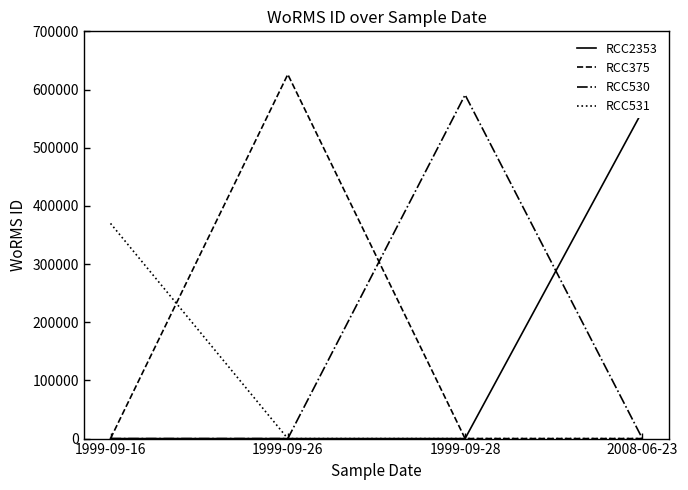

Is it true that RCC530 equals 278445 at 2008-06-23?

False